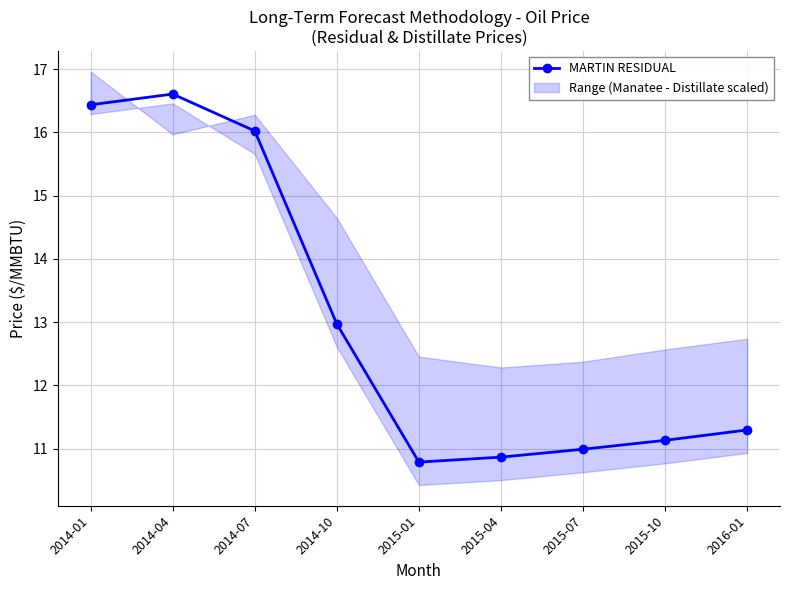

How many categories are shown in the chart?

9